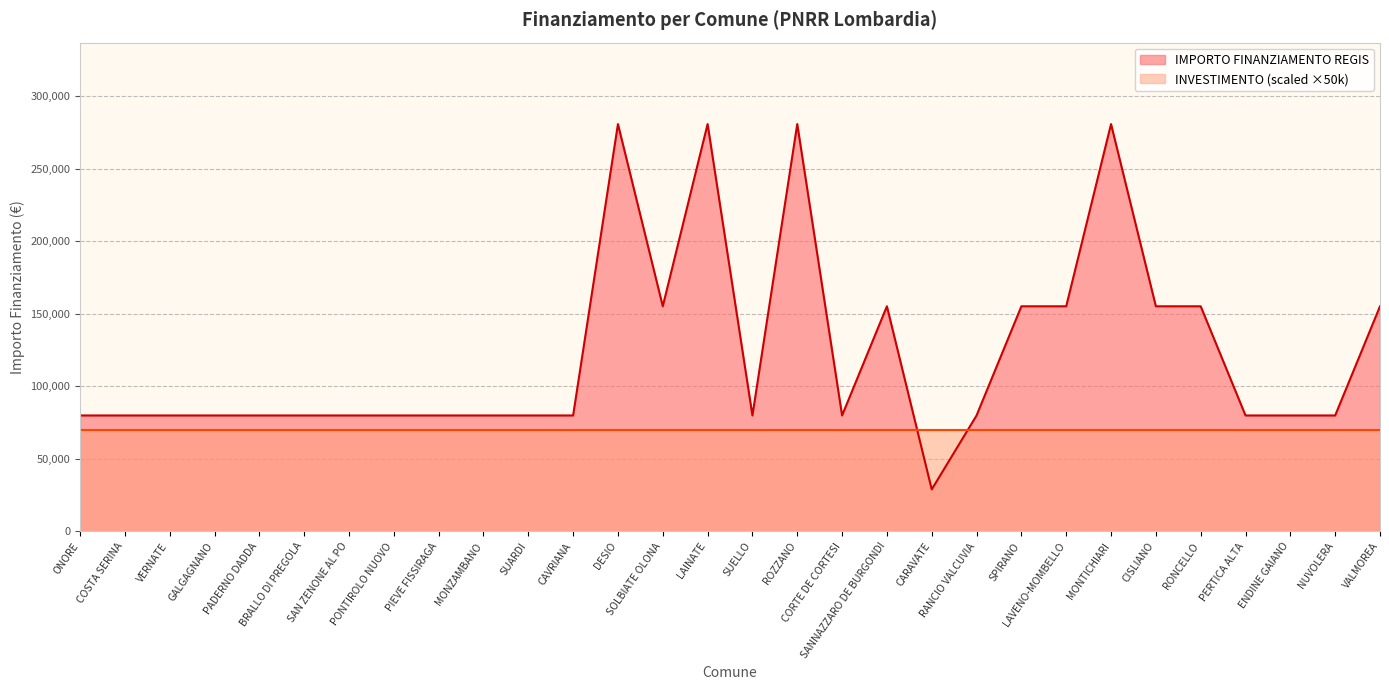

What position from the right is MONZAMBANO?

21